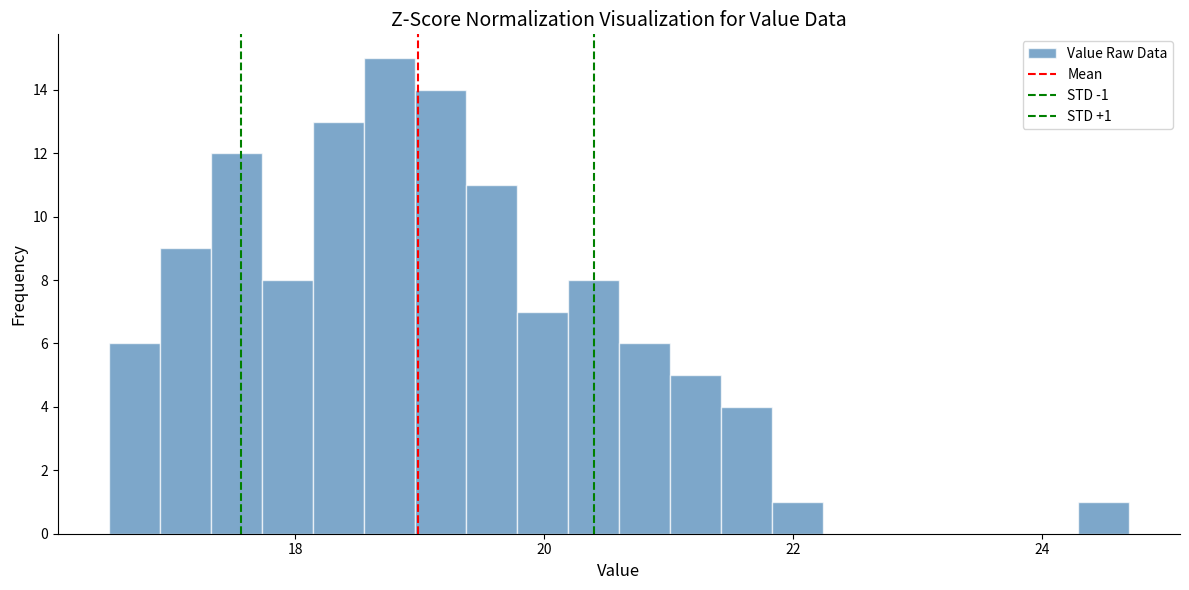

Read against the x-axis, roughly where is the centre of the tallest bar?

18.8